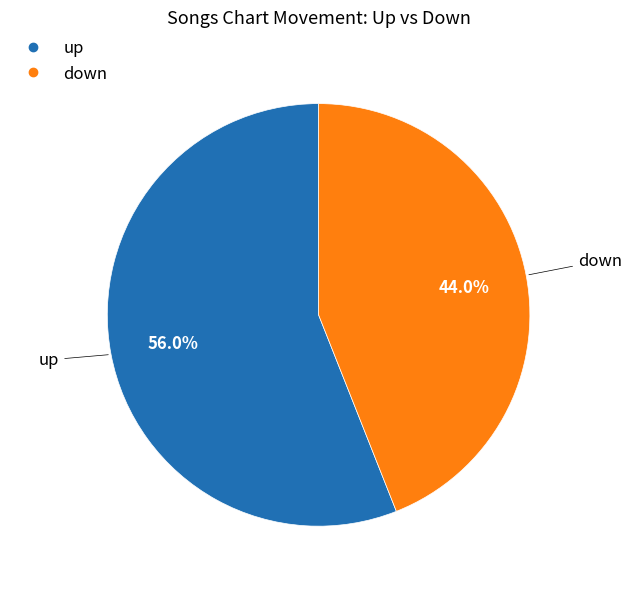

Combined, what portion of the pie is down and up?

100.0%